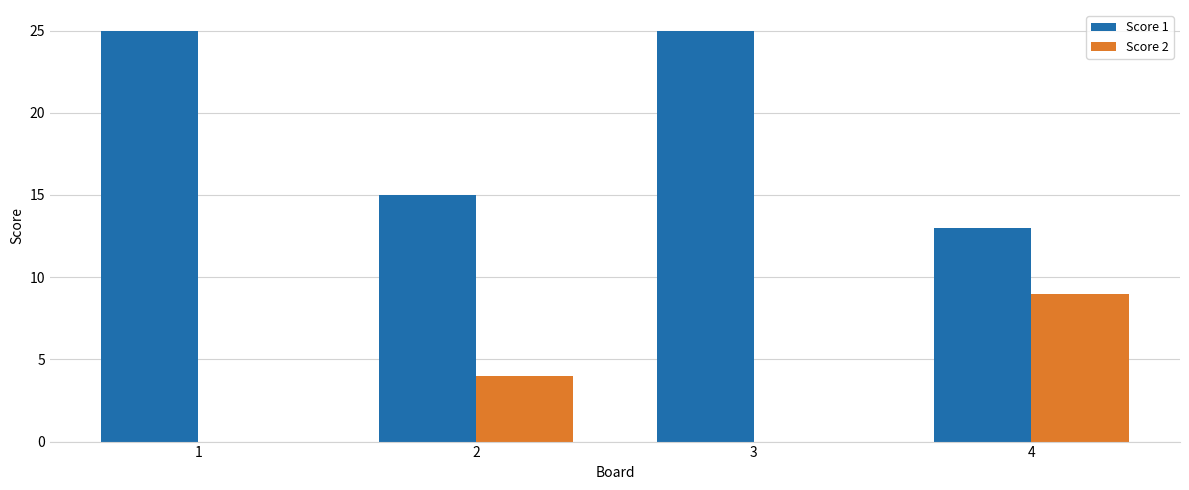

What is the approximate value of Score 2 at 2?

4